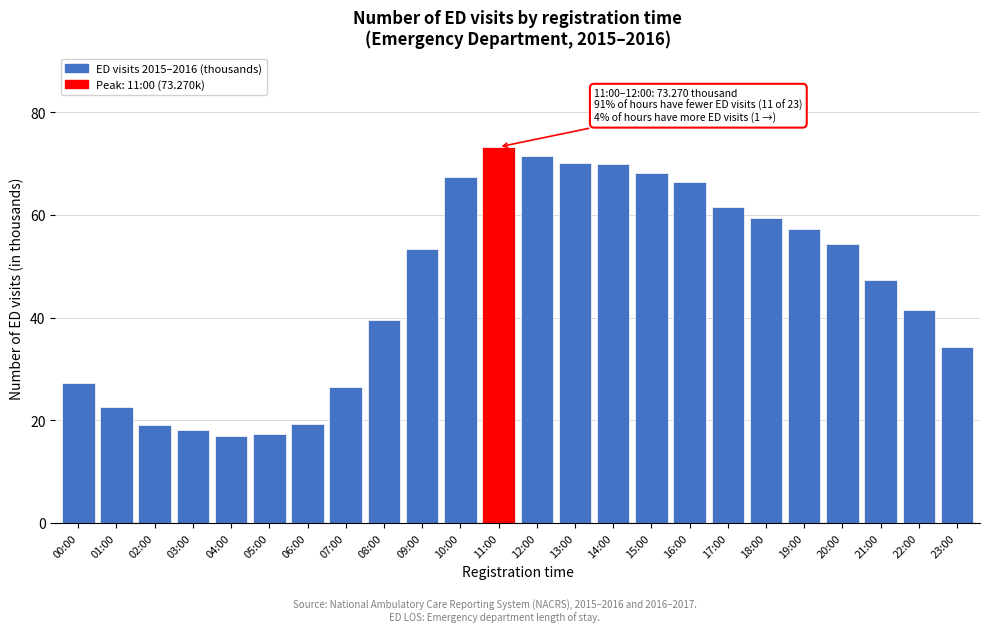

What is the minimum value shown in the chart?

17.0